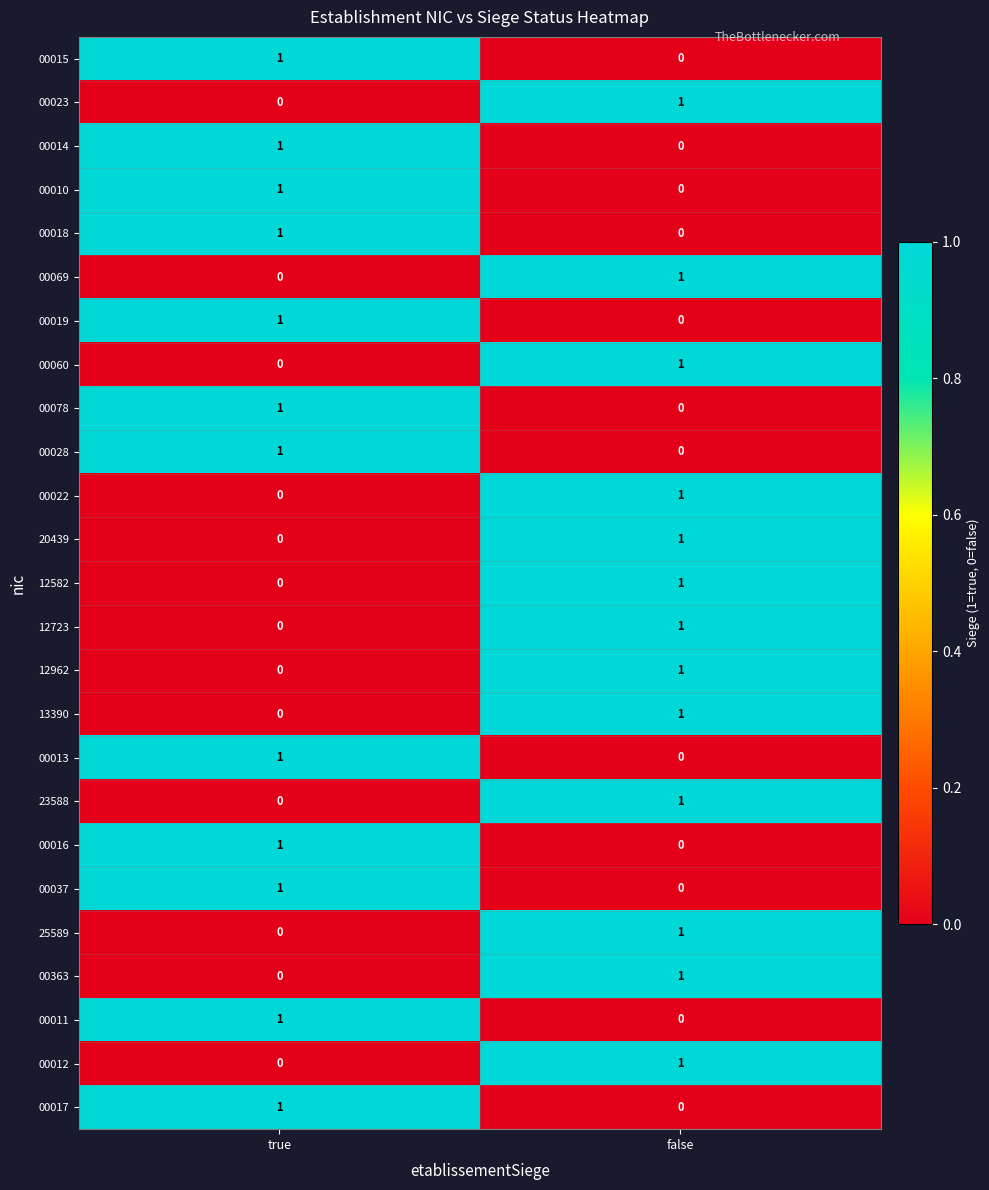

How many series are shown in this chart?

25